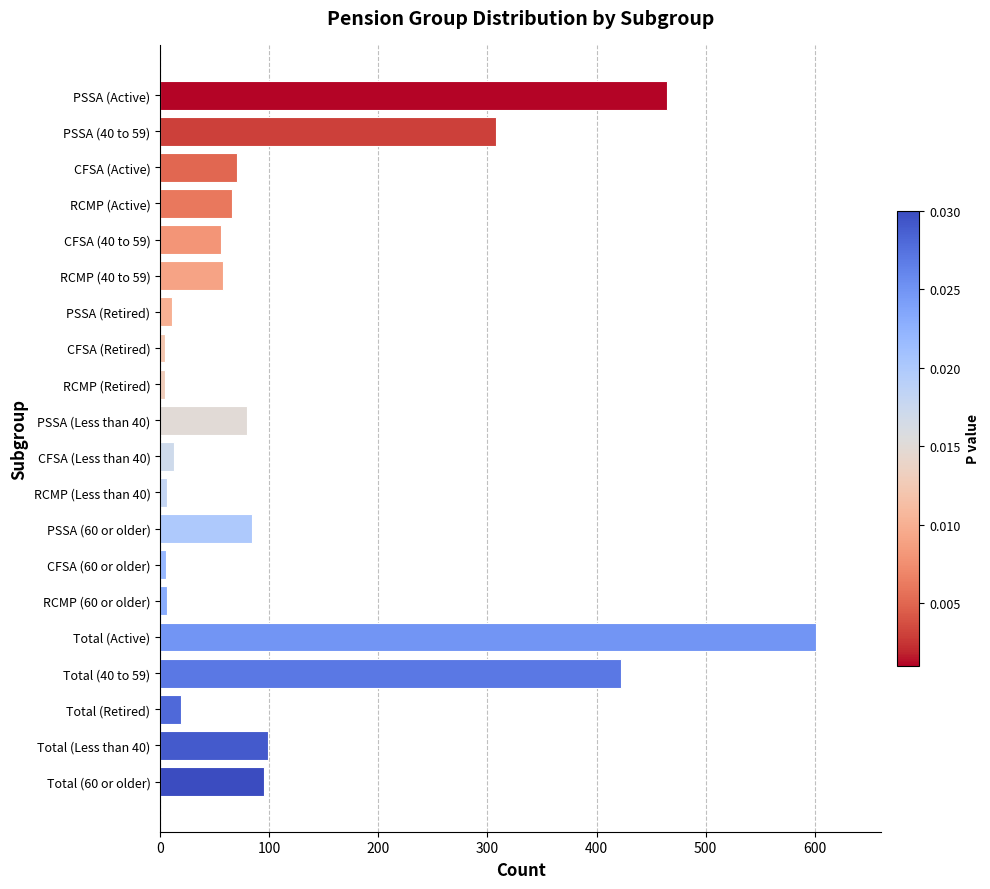

At which category does the chart reach its peak across all series?

Total (Active)